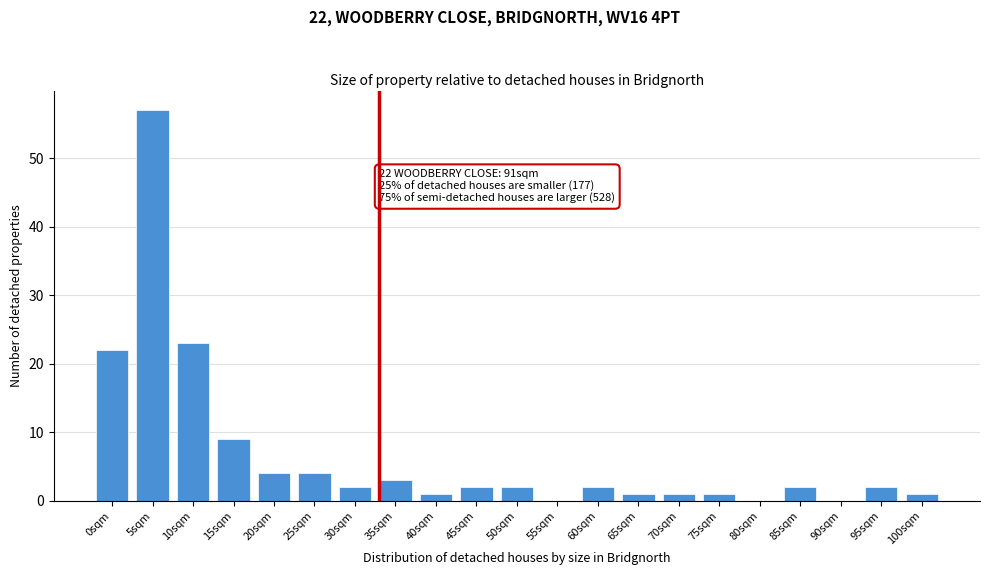

Reading left to right, extract all data points from this chart.

0sqm=22	5sqm=57	10sqm=23	15sqm=9	20sqm=4	25sqm=4	30sqm=2	35sqm=3	40sqm=1	45sqm=2	50sqm=2	55sqm=0	60sqm=2	65sqm=1	70sqm=1	75sqm=1	80sqm=0	85sqm=2	90sqm=0	95sqm=2	100sqm=1